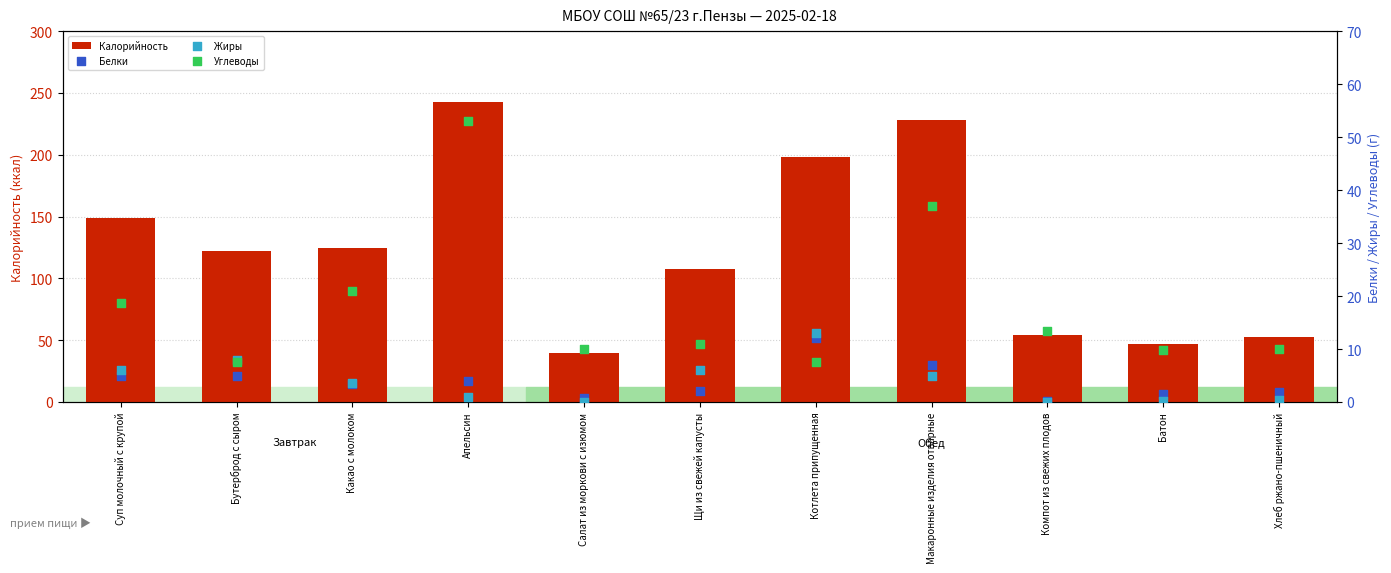

At which category is the sum across all series the highest?

Апельсин